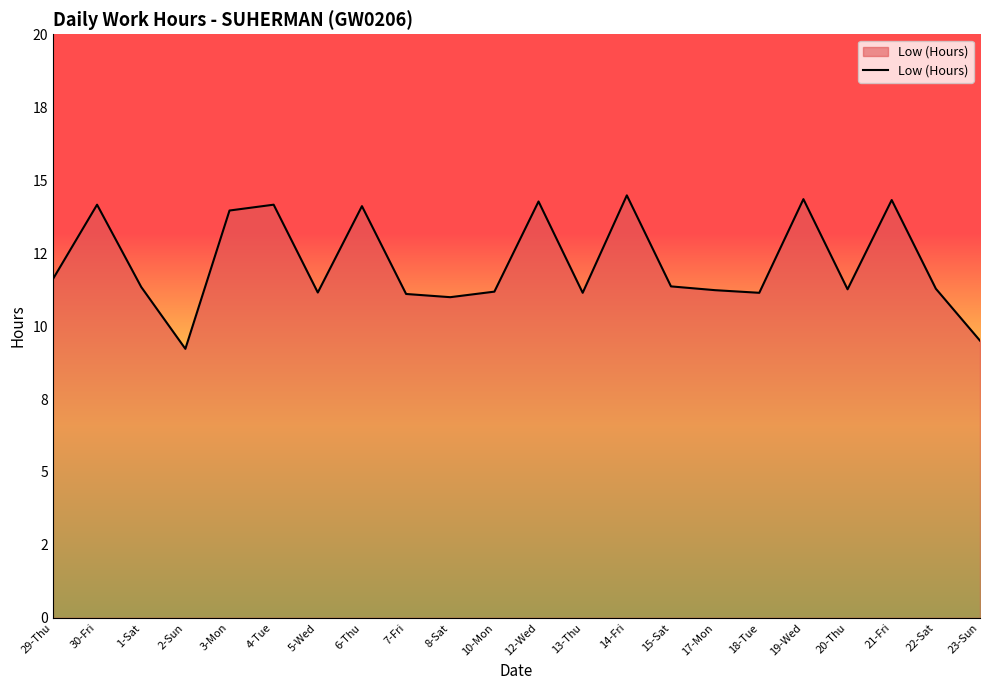

What is the change in value from 8-Sat to 10-Mon?

+0.2